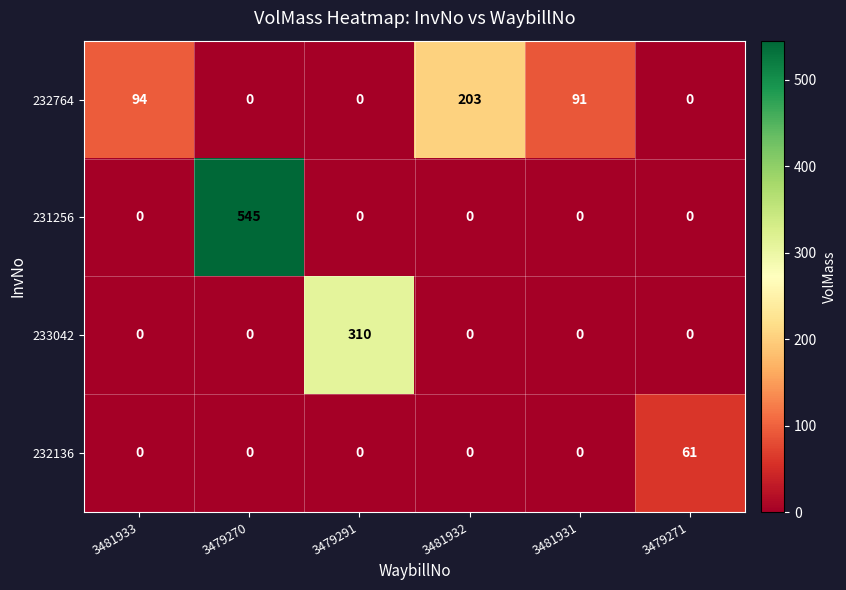

Reading right to left, transcribe all the data shown in this chart.

232764: 0	91	203	0	0	94
231256: 0	0	0	0	545	0
233042: 0	0	0	310	0	0
232136: 61	0	0	0	0	0